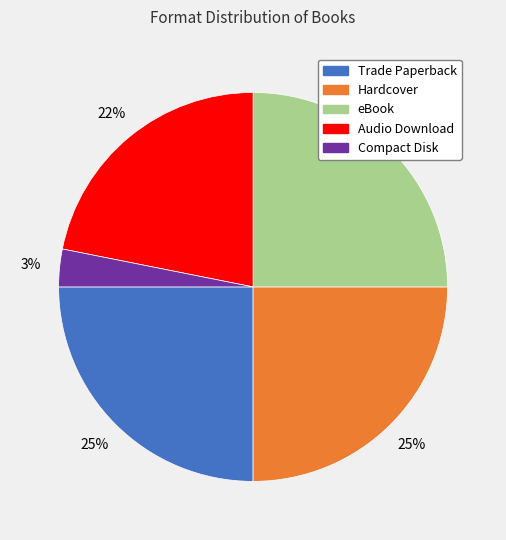

What is the smallest slice in the pie chart?

Compact Disk